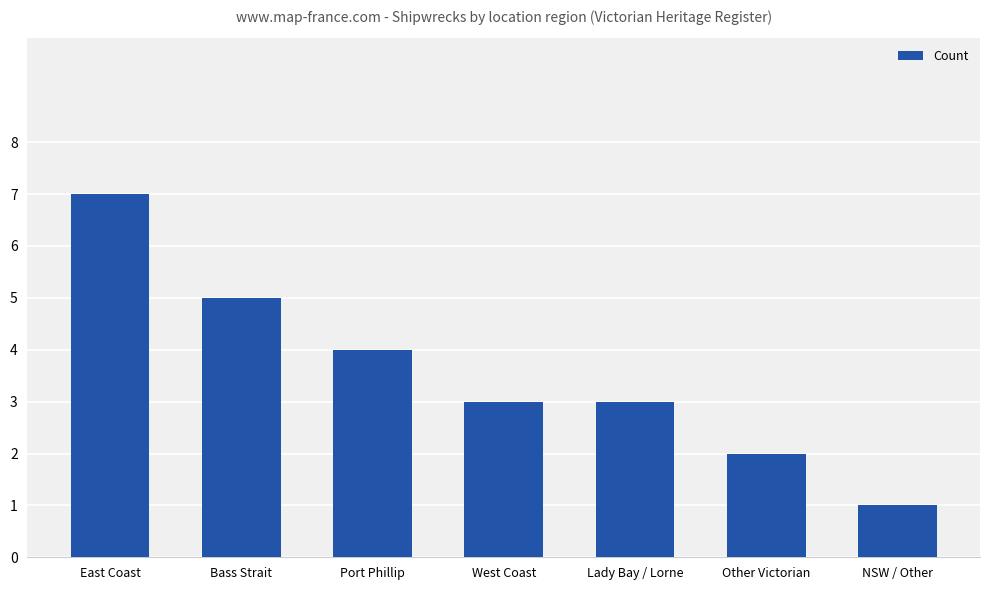

Which category has the lowest value across all series?

NSW / Other